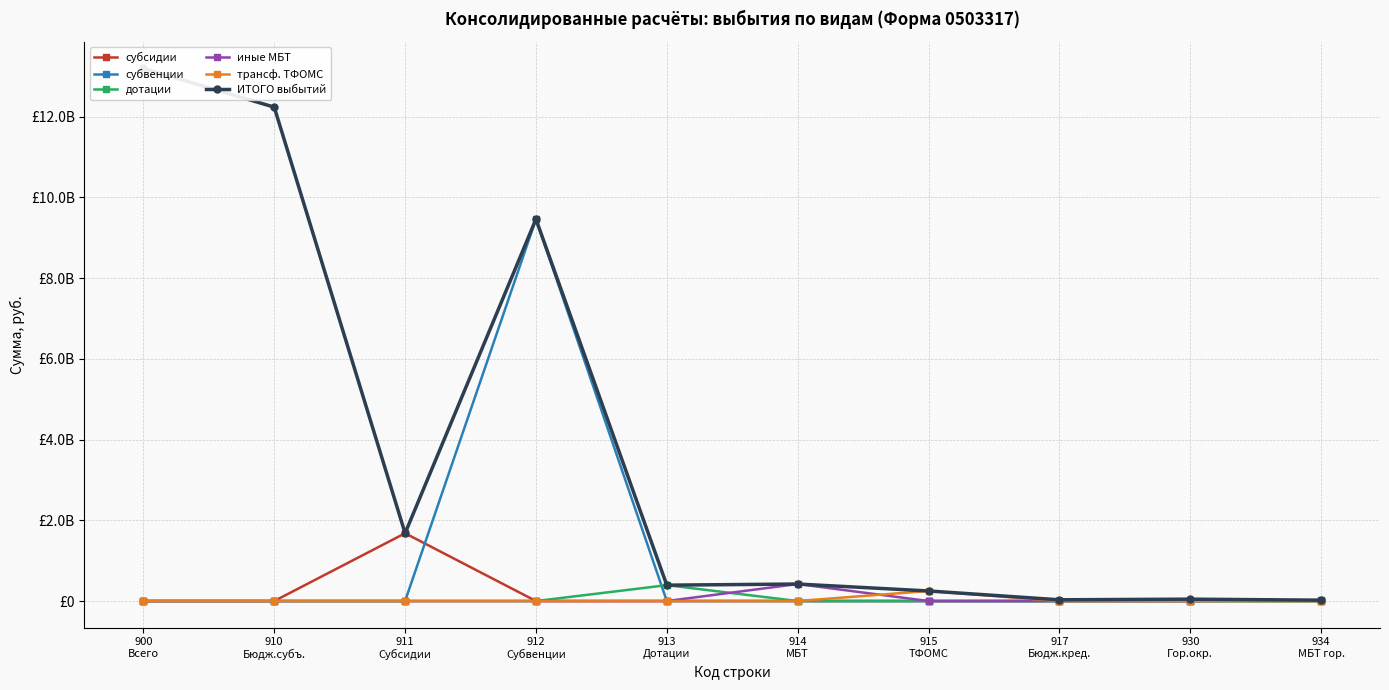

How many values in the субвенции series exceed 0?

1